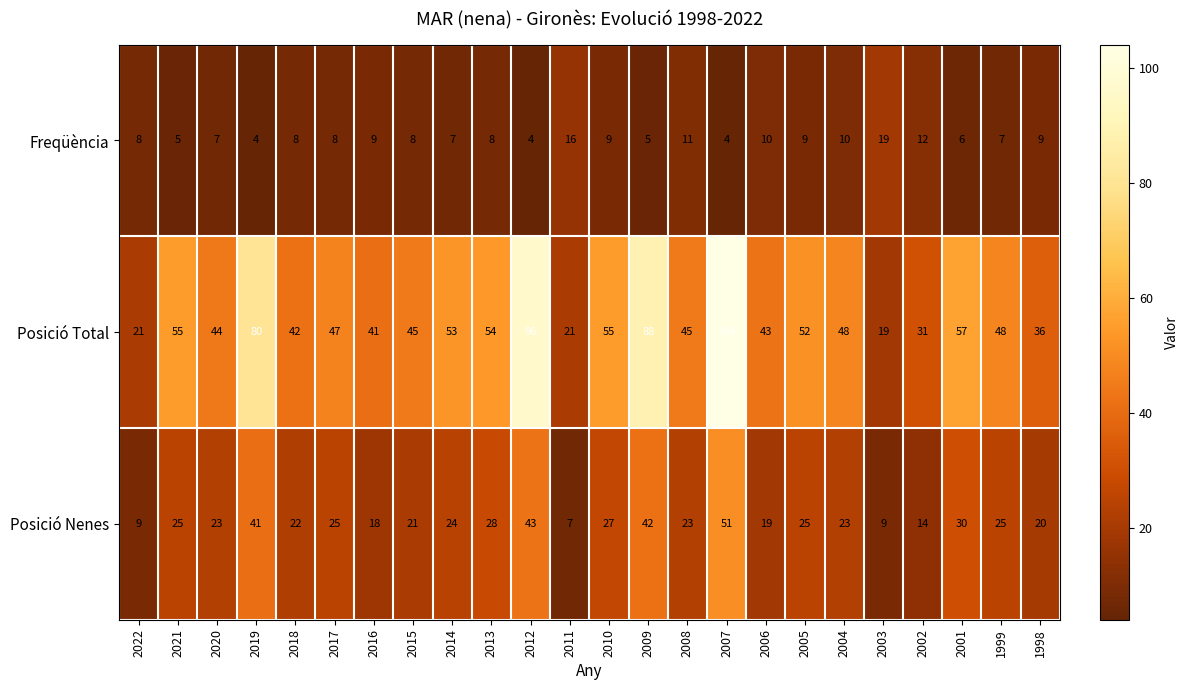

Rank the series by their maximum value, from highest to lowest.

Posició Total, Posició Nenes, Freqüència